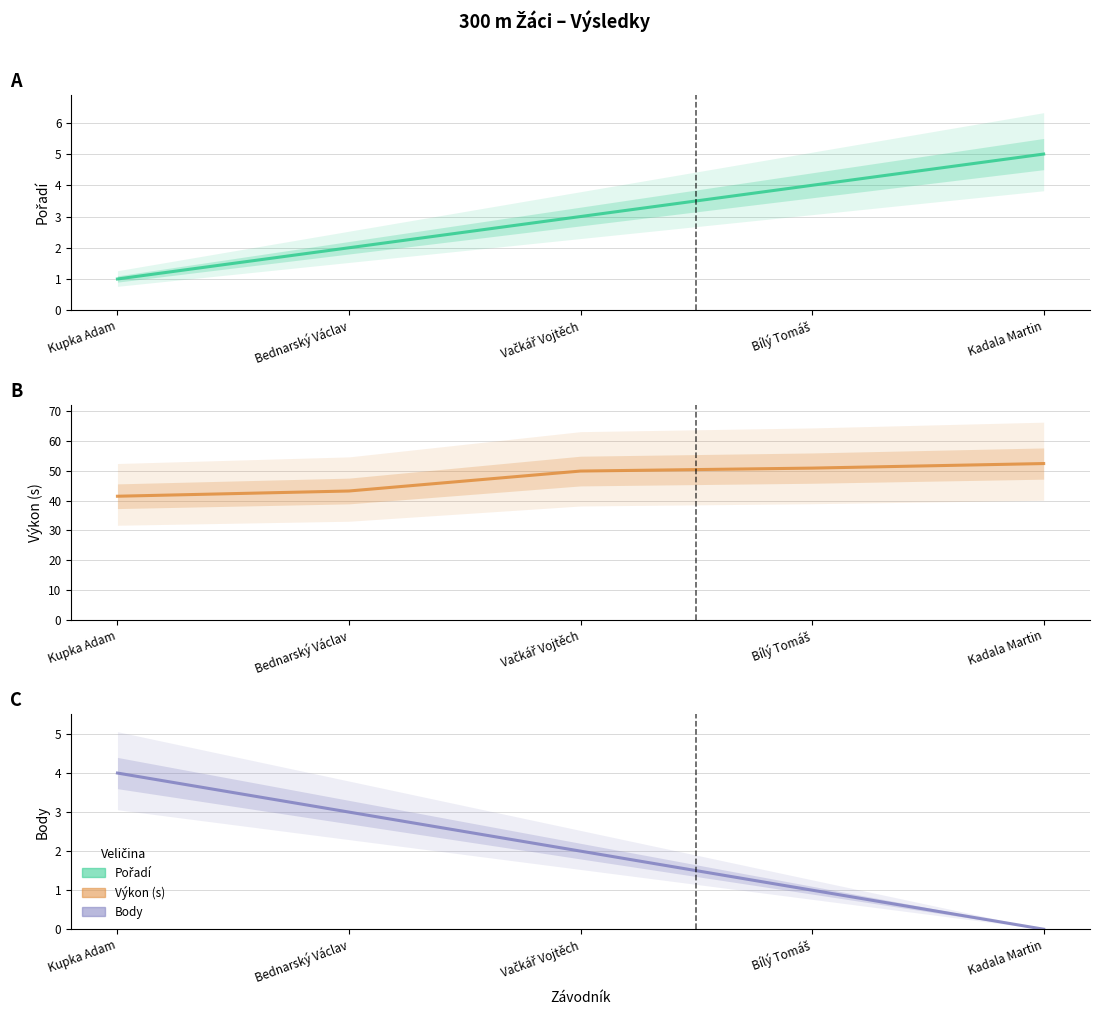

After their last crossing, which series has the higher values: Body or Pořadí?

Pořadí